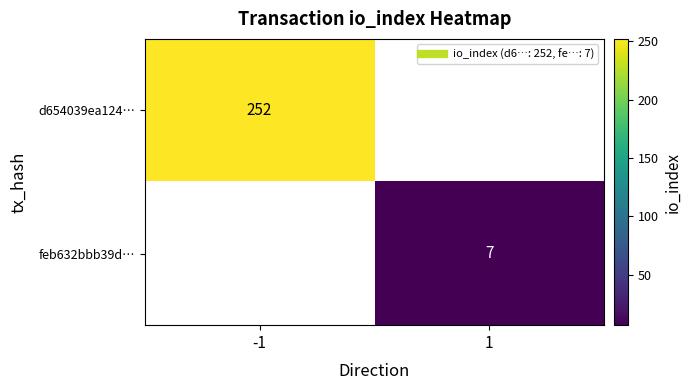

Which has a higher value, 1 or -1?

-1